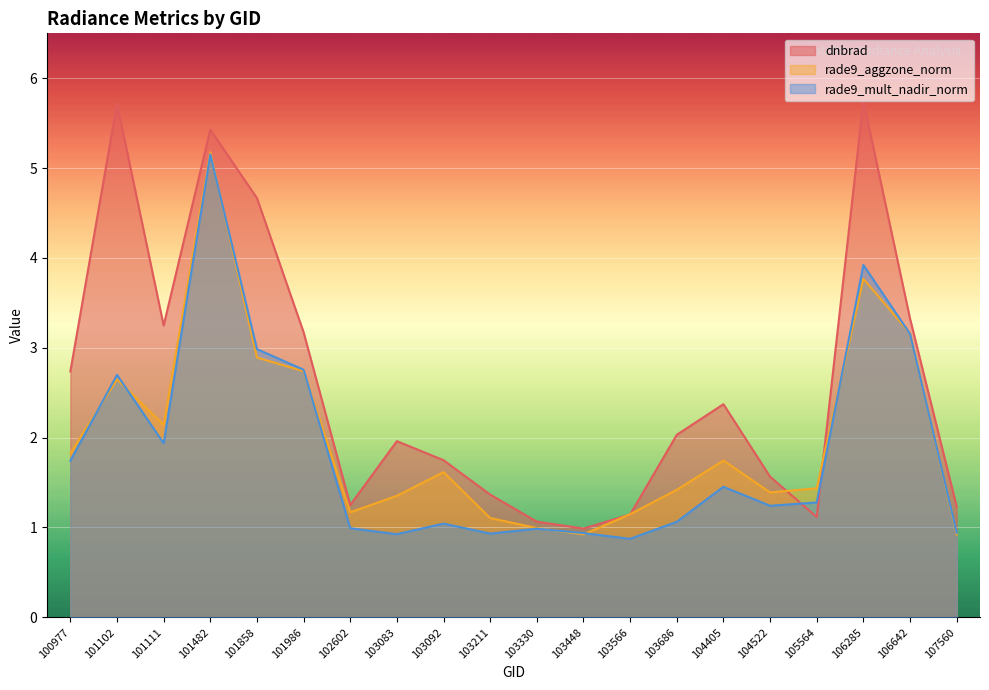

Which series has the largest range (max minus min)?

dnbrad